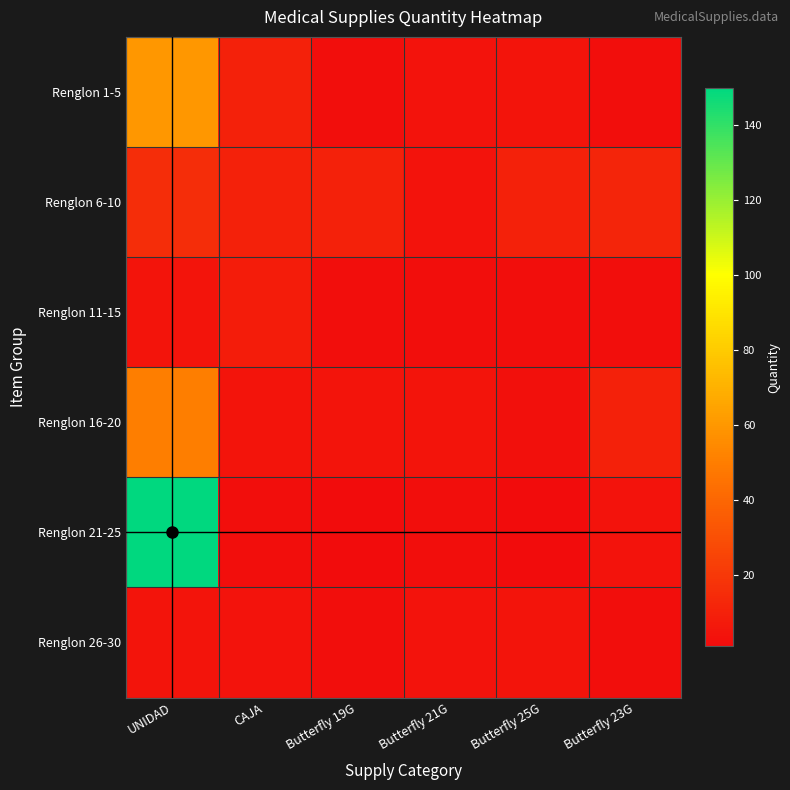

Reading left to right, extract all data points from this chart.

Renglon 1-5: UNIDAD=60	CAJA=10	Butterfly 19G=2	Butterfly 21G=4	Butterfly 25G=5	Butterfly 23G=2
Renglon 6-10: UNIDAD=15	CAJA=10	Butterfly 19G=10	Butterfly 21G=4	Butterfly 25G=10	Butterfly 23G=12
Renglon 11-15: UNIDAD=5	CAJA=8	Butterfly 19G=2	Butterfly 21G=2	Butterfly 25G=2	Butterfly 23G=2
Renglon 16-20: UNIDAD=50	CAJA=5	Butterfly 19G=5	Butterfly 21G=5	Butterfly 25G=3	Butterfly 23G=10
Renglon 21-25: UNIDAD=150	CAJA=2	Butterfly 19G=1	Butterfly 21G=2	Butterfly 25G=1	Butterfly 23G=4
Renglon 26-30: UNIDAD=5	CAJA=4	Butterfly 19G=2	Butterfly 21G=4	Butterfly 25G=5	Butterfly 23G=2